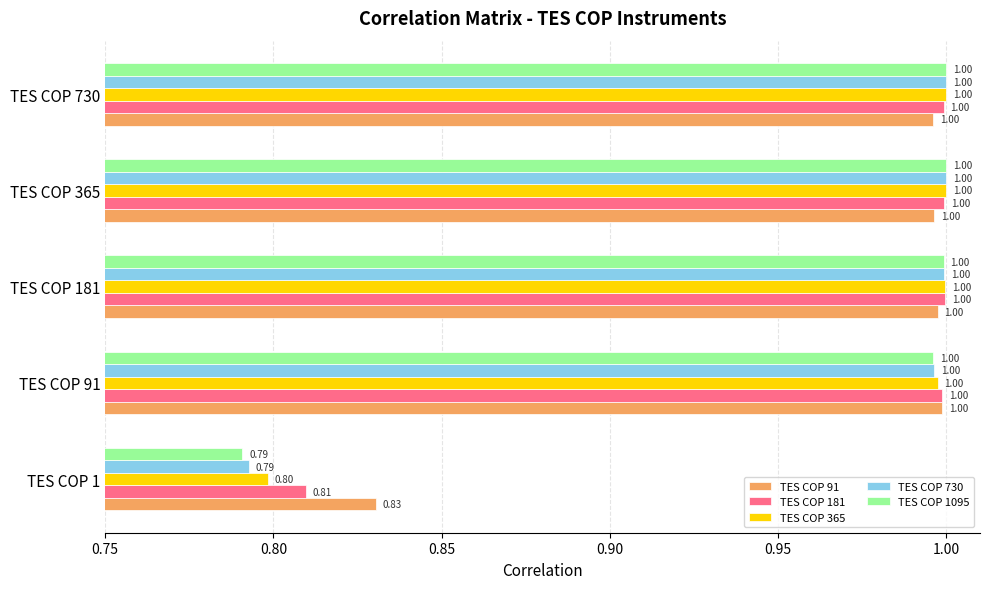

What is the average value of the TES COP 730 series?

1.0